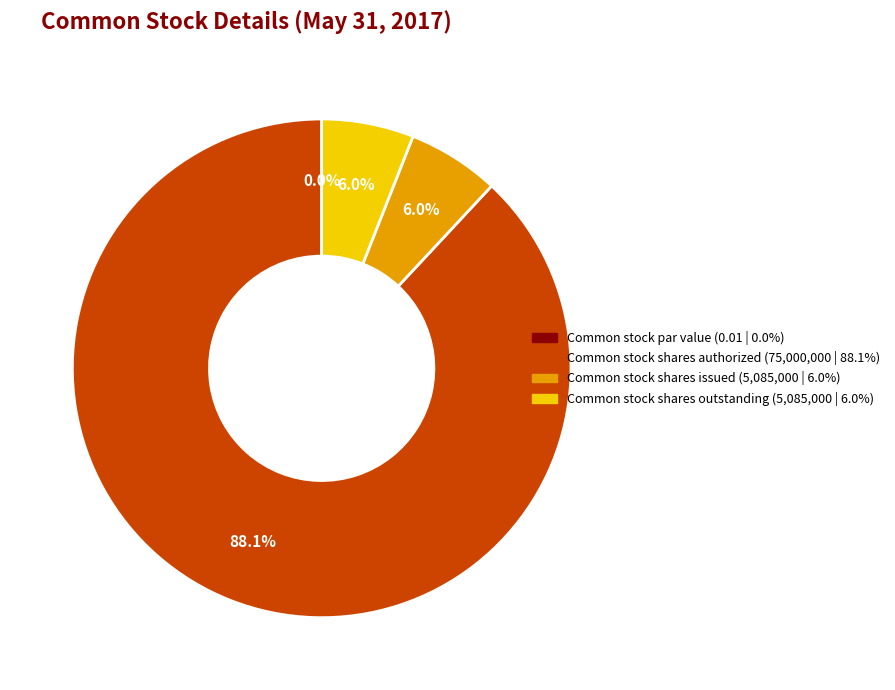

Which has a higher value, Common stock shares authorized or Common stock par value?

Common stock shares authorized